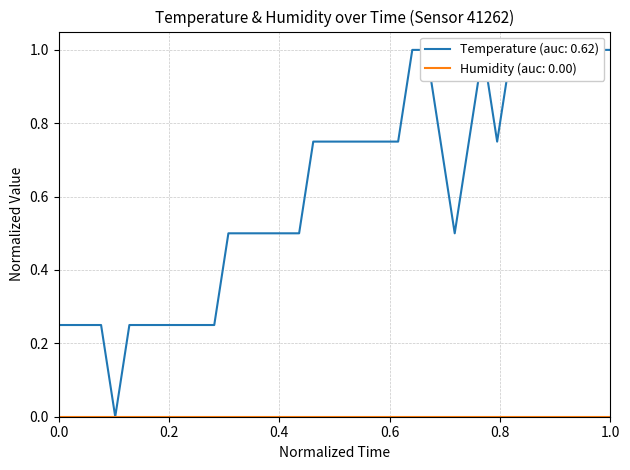

Is it true that the value at 00:10 is 0.0?

True